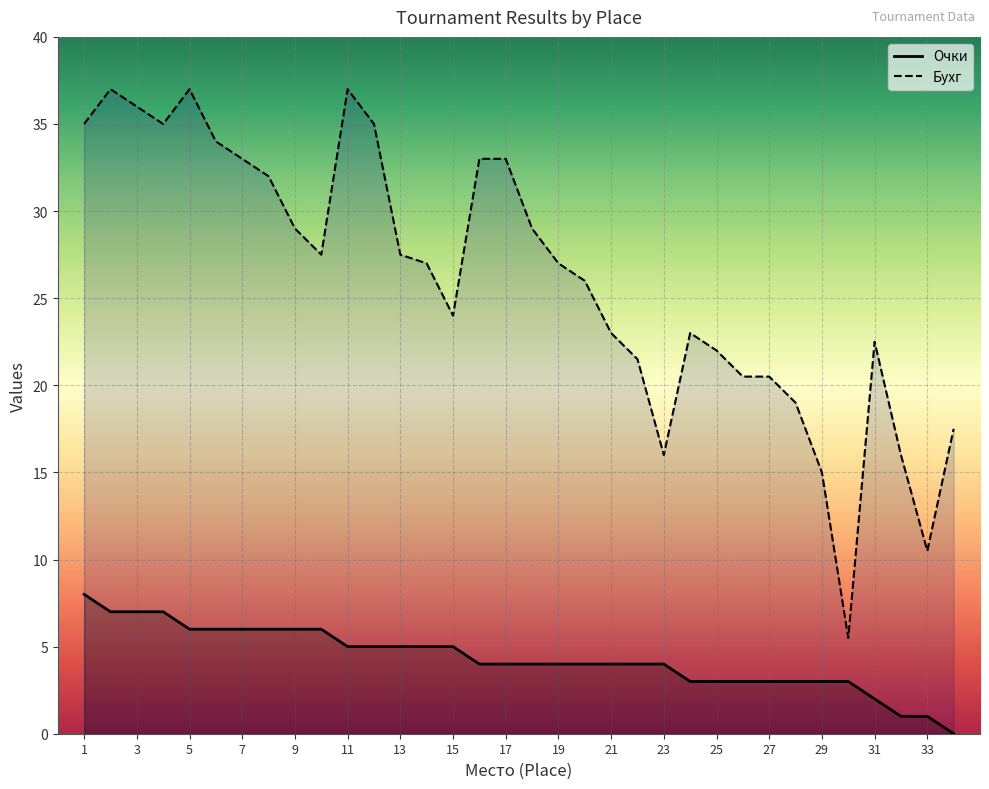

List the series in order of their overall mean, highest first.

Бухг, Очки